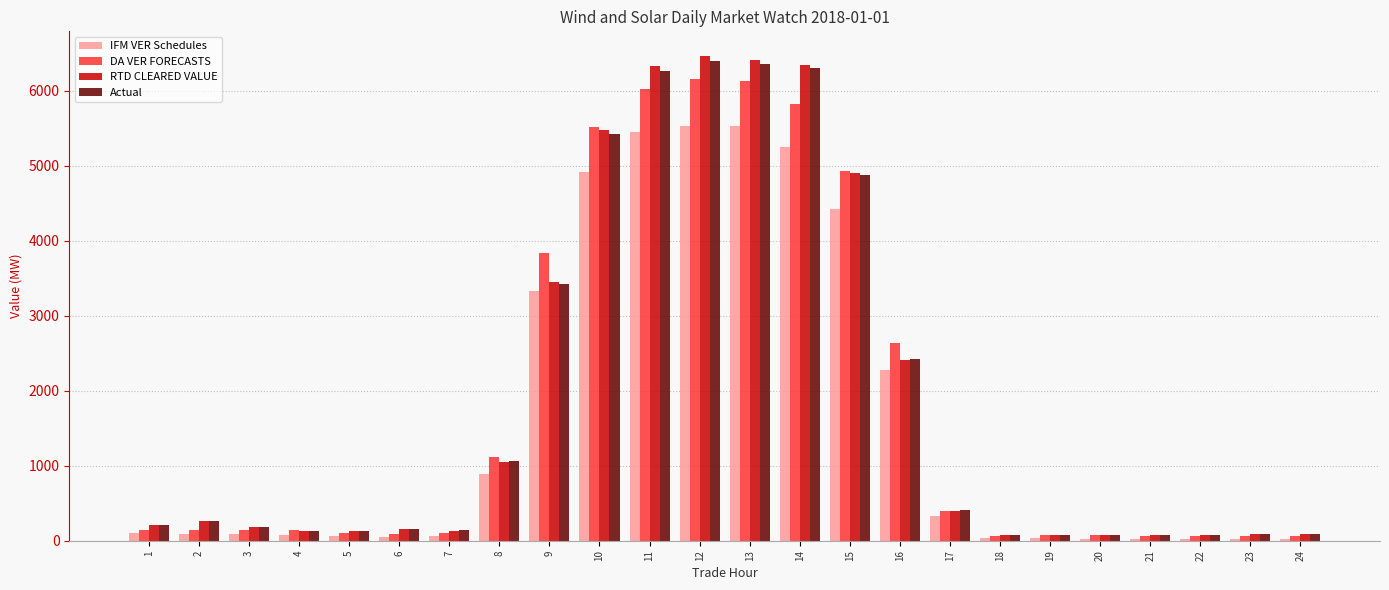

What is the maximum value shown in the chart?

6470.9